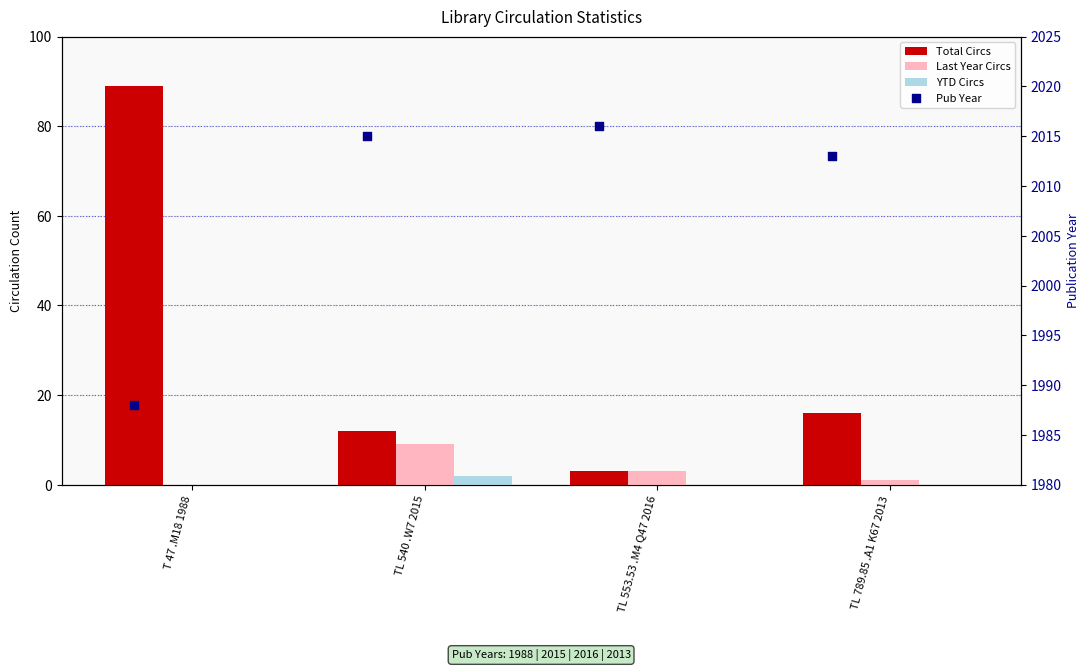

What is the total value across all series at TL 553.53 .M4 Q47 2016?

2022